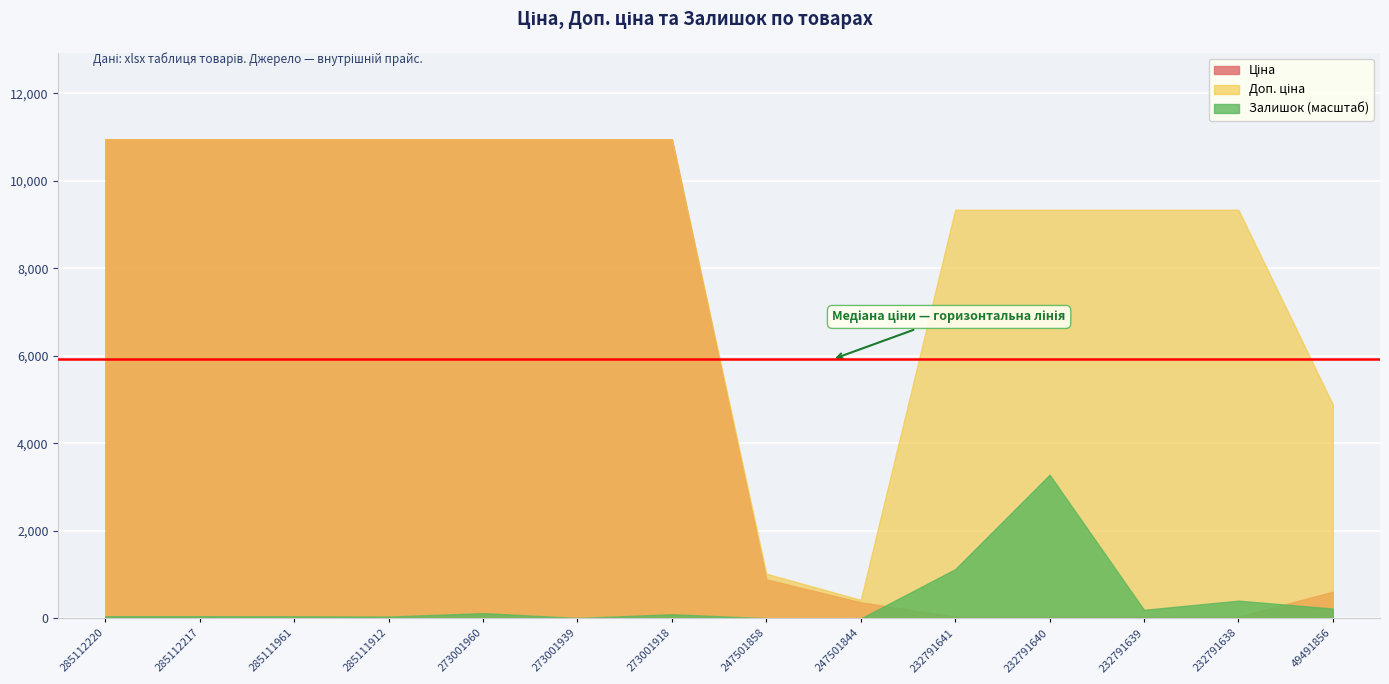

Which has a higher value, 285112220 or 247501844?

285112220